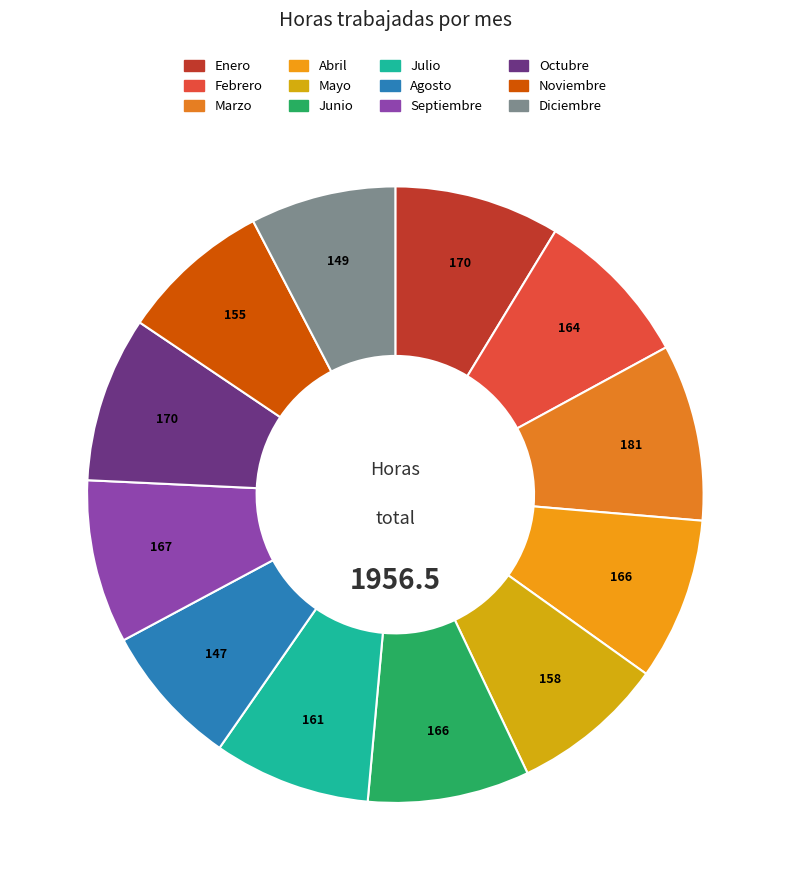

Is Junio the majority of the pie?

No